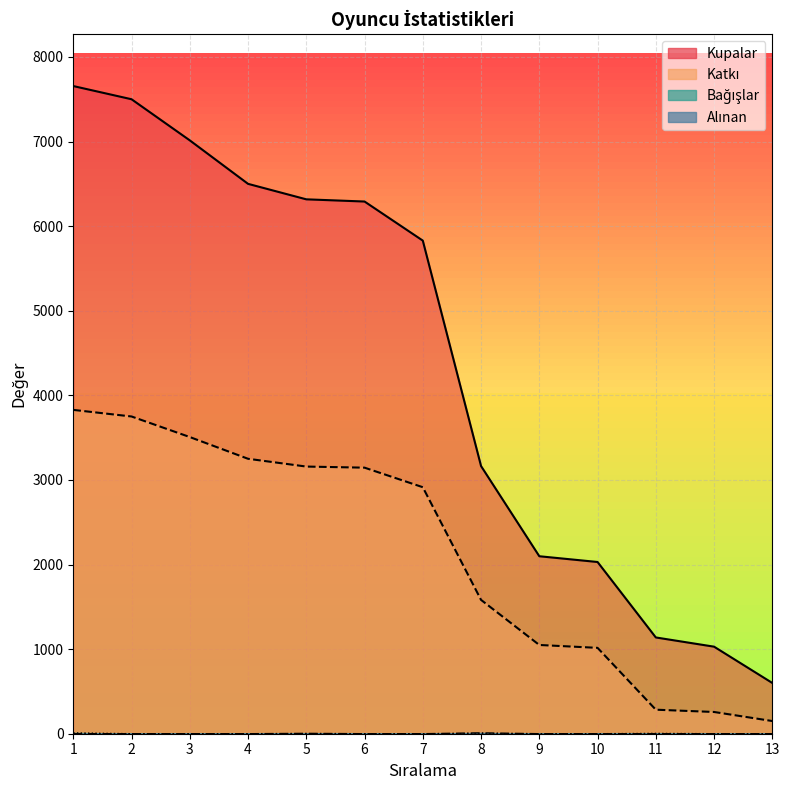

How many lines are shown in the chart?

4